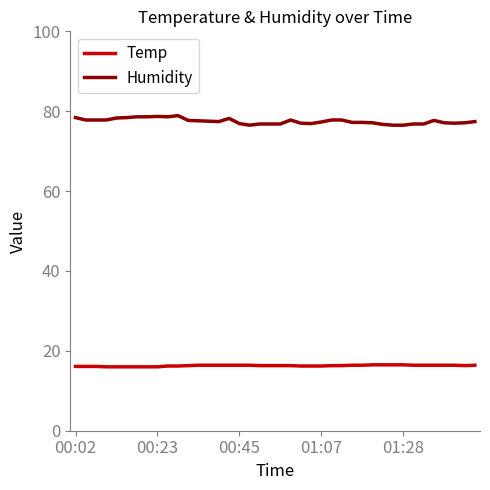

What is the minimum value for Humidity?

76.5